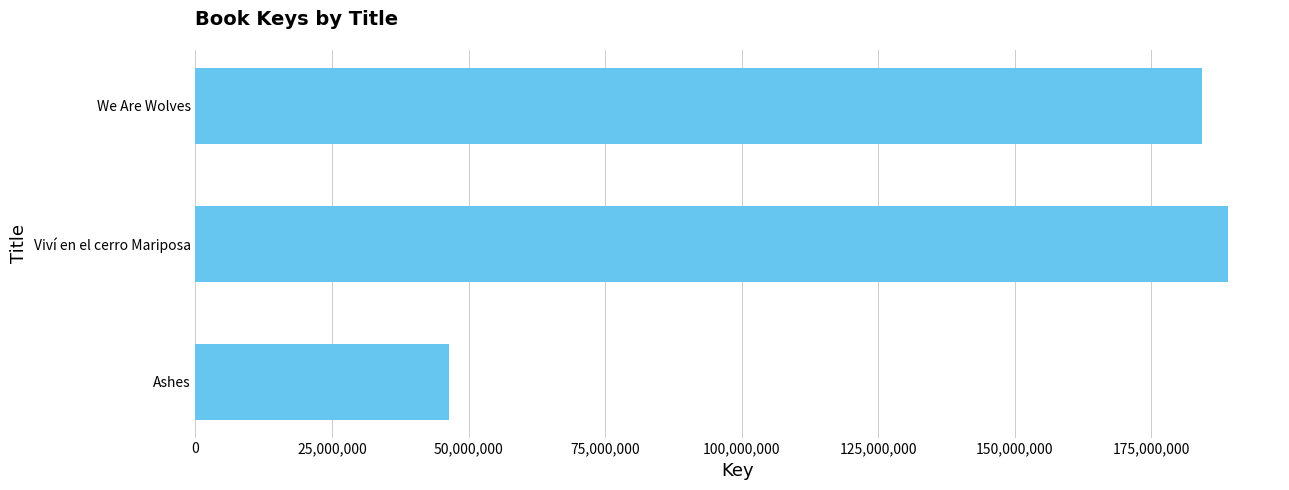

Rank the categories by value from highest to lowest.

Viví en el cerro Mariposa, We Are Wolves, Ashes